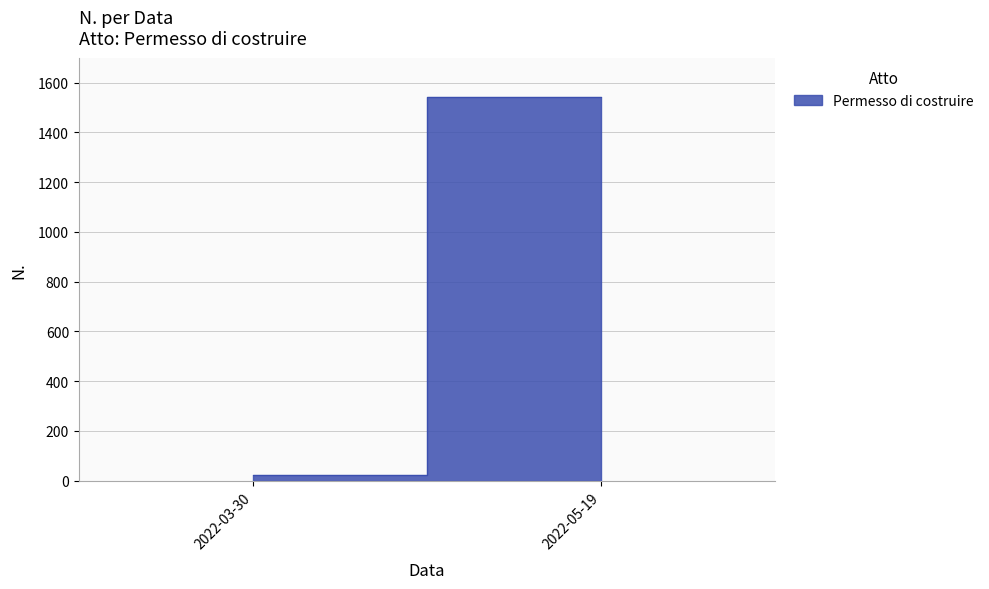

Read the value at 2022-03-30.

23